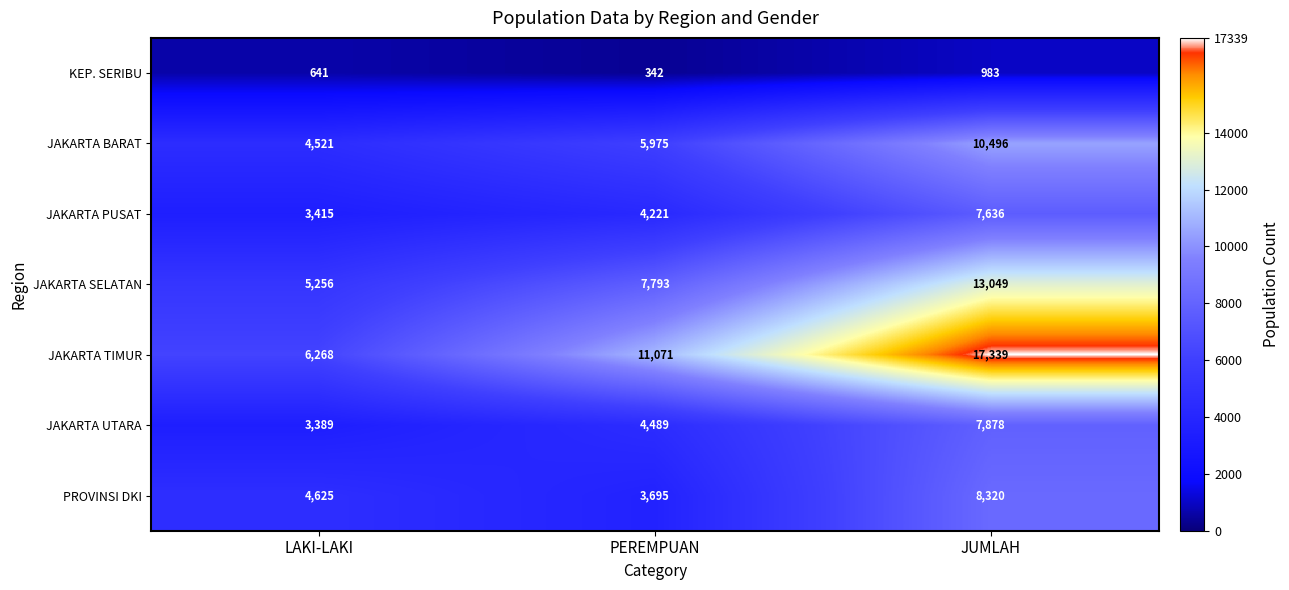

Which series changed the most between LAKI-LAKI and JUMLAH?

JAKARTA TIMUR